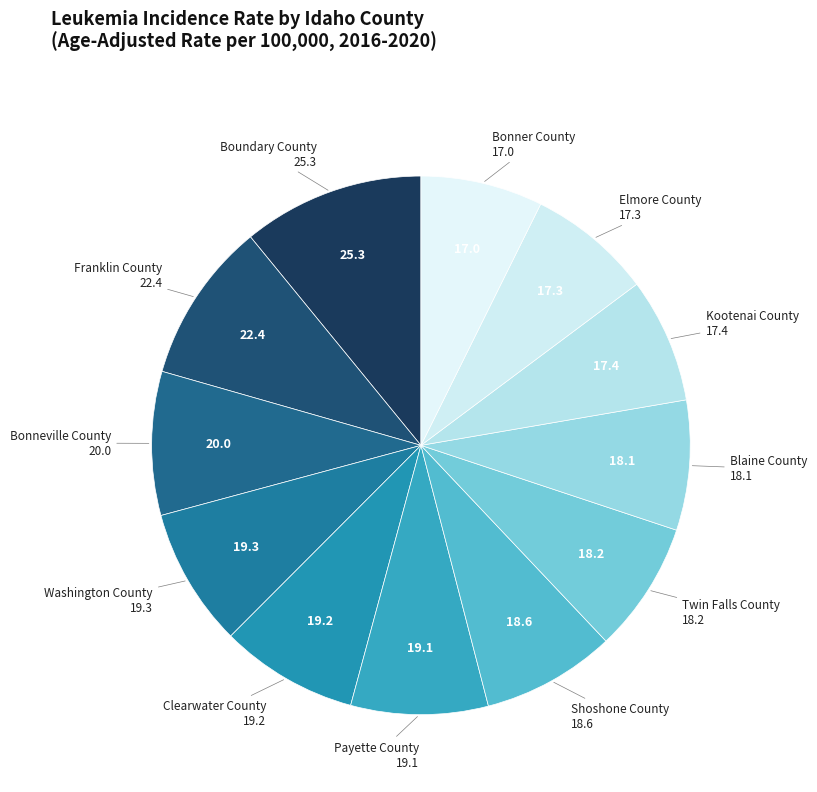

How many slices are in this pie chart?

12